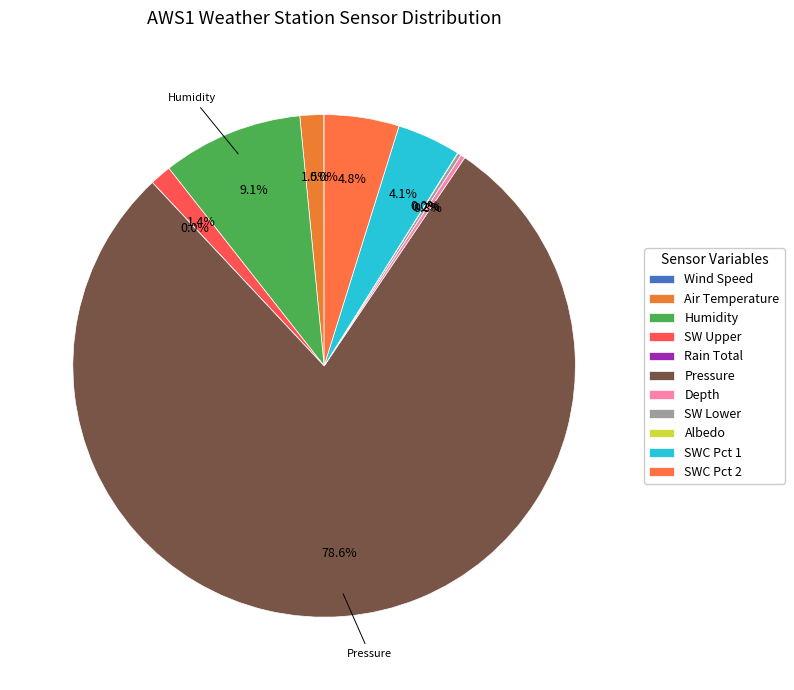

True or false: 00:50 accounts for 21% of the total.

False